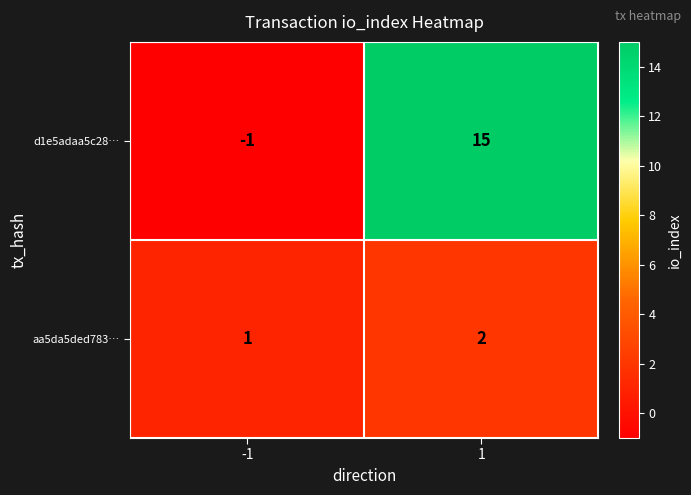

What is the sum of the d1e5adaa5c28… values at 1 and -1?

14